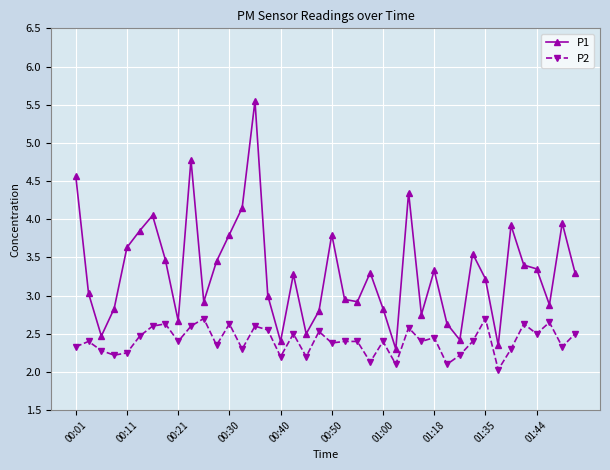

What is the value of the P1 point at the 16th from the left?

3.0